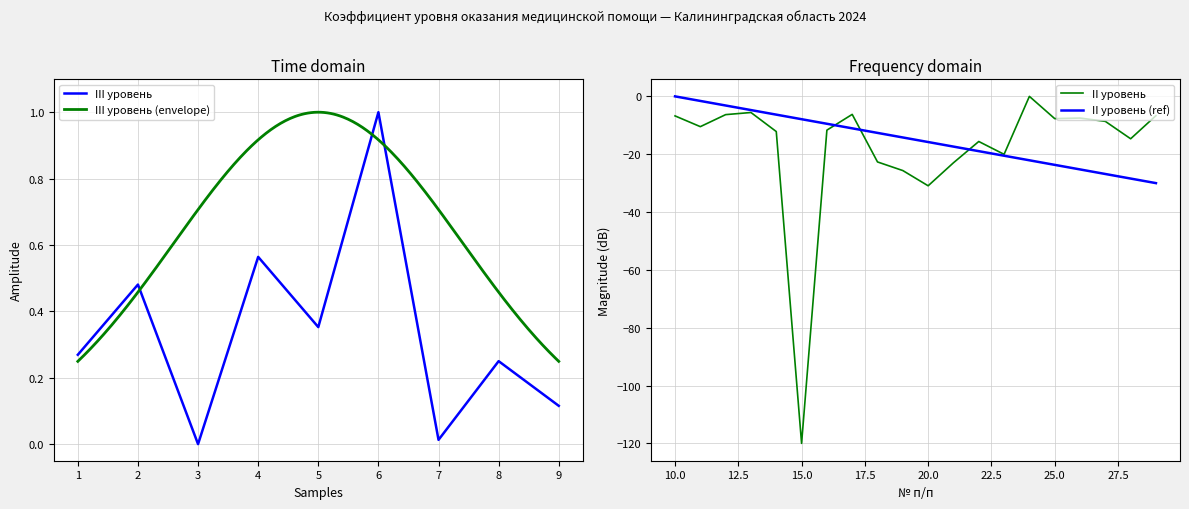

Which category has the highest value in the III уровень series?

6